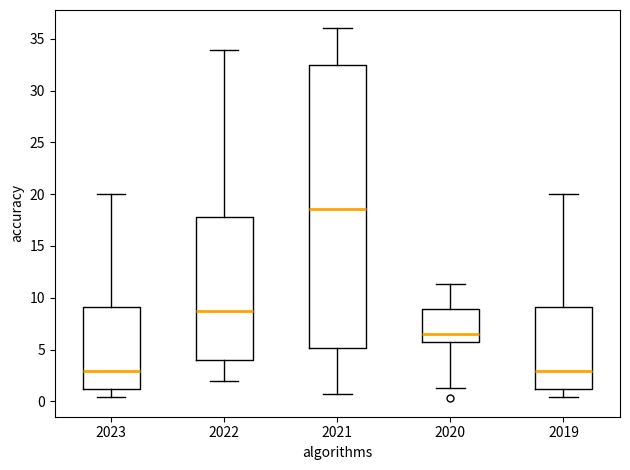

Reading left to right, read every box against the y-axis: the position of its median line, the range the box covers, and the ends of its whiskers. The values are not printed on the chart, so give them approximately, as read against the axis.

2023: median 3.0, box 1.0 to 9.0, whiskers 0.5 to 20.0
2022: median 8.5, box 4.0 to 18.0, whiskers 2.0 to 34.0
2021: median 18.5, box 5.0 to 32.5, whiskers 0.5 to 36.0
2020: median 6.5, box 5.5 to 9.0, whiskers 1.5 to 11.5
2019: median 3.0, box 1.0 to 9.0, whiskers 0.5 to 20.0